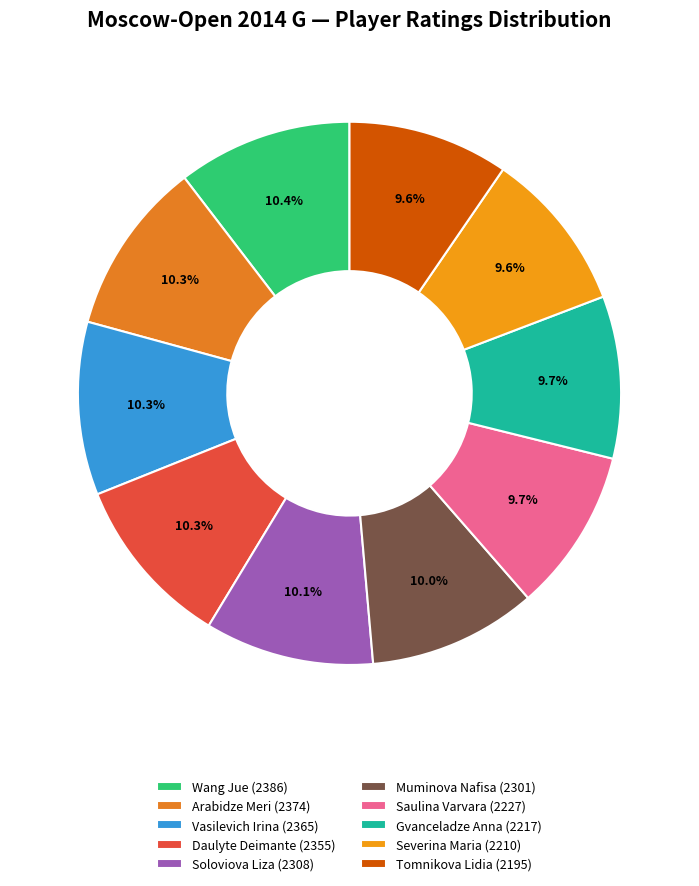

To the nearest percent, what is the combined percentage of Vasilevich Irina (2365) and Saulina Varvara (2227)?

20%